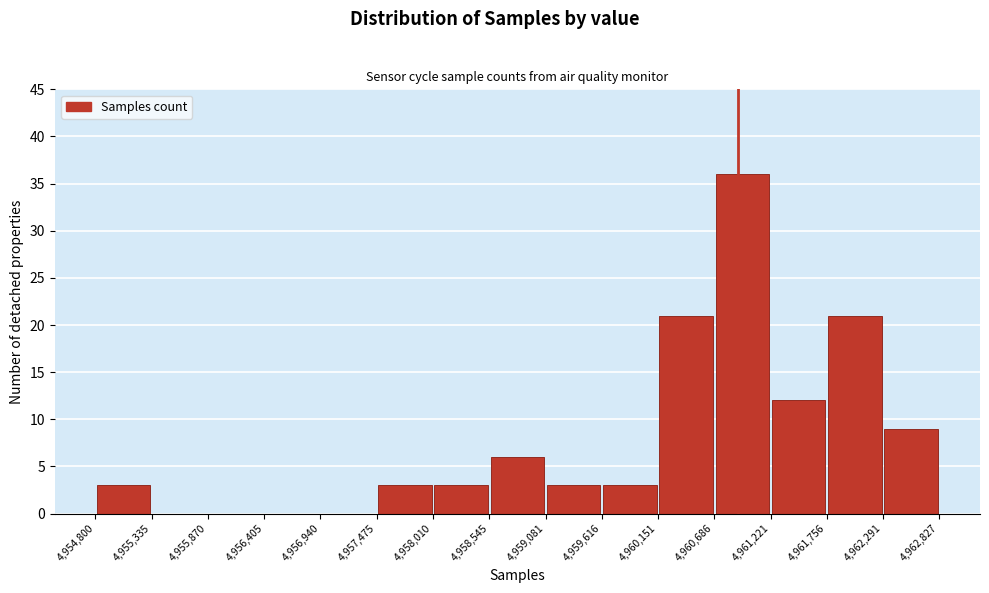

What is the height of the bar covering 4,959,081 to 4,959,616 on the x-axis? The values are not printed on the chart, so give them approximately, as read against the axis.

3